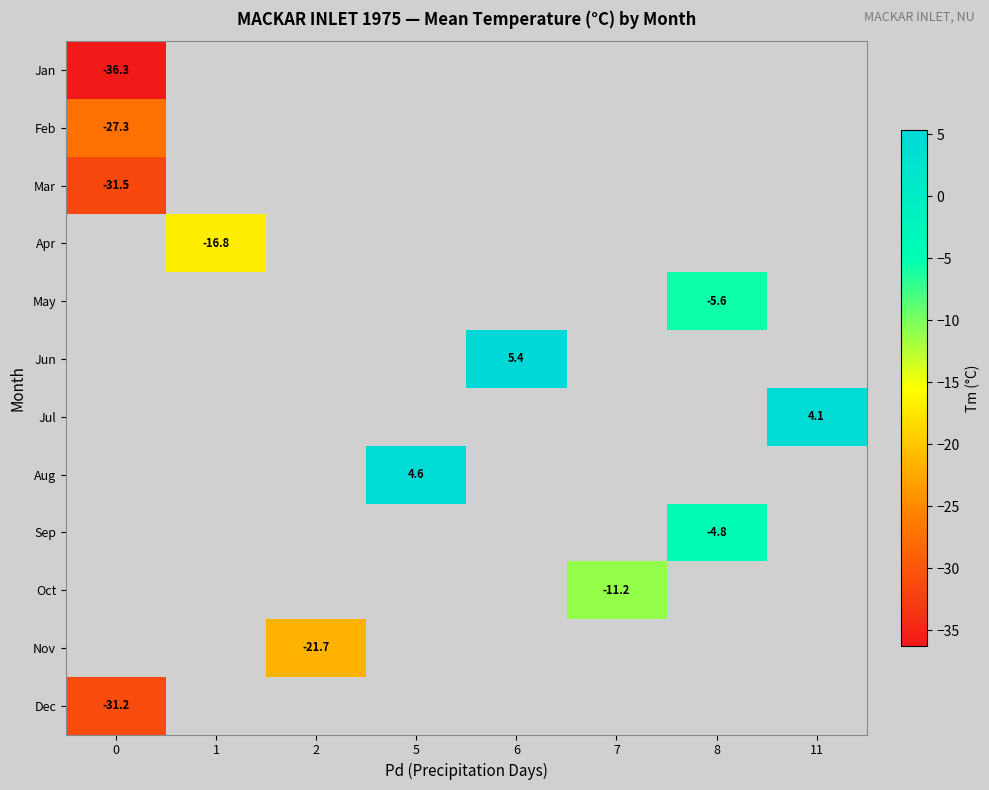

What is the minimum value shown in the chart?

-36.3